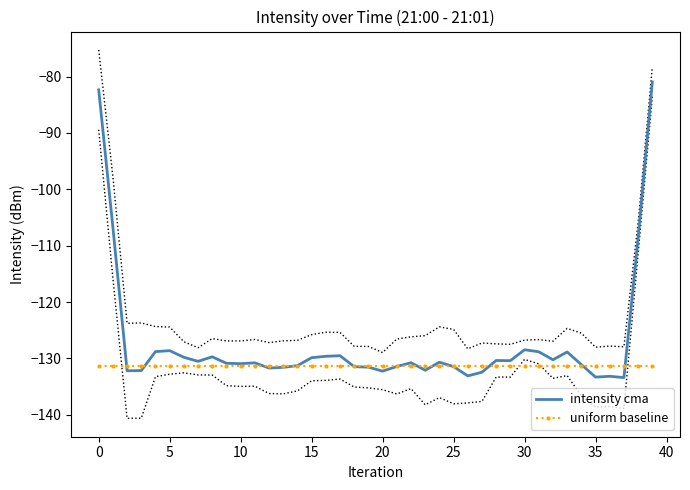

How many interior local peaks does the intensity cma series have?

10